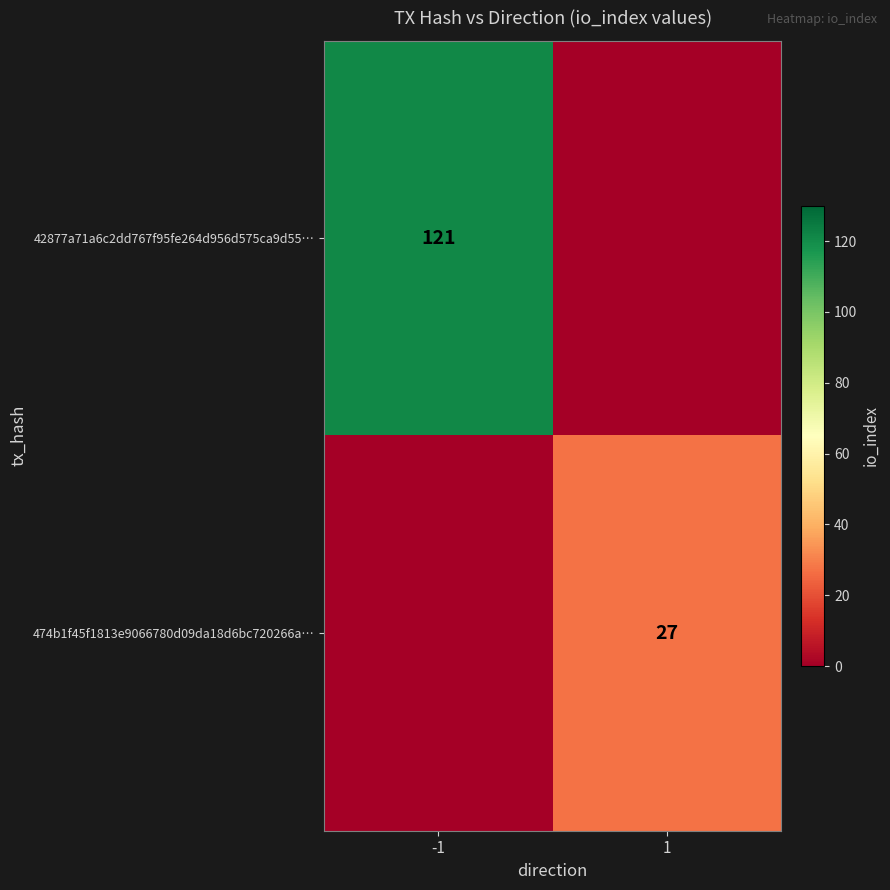

The 474b1f45f1813e9066780d09da18d6bc720266a… series shows 45 at 1. True or false?

False